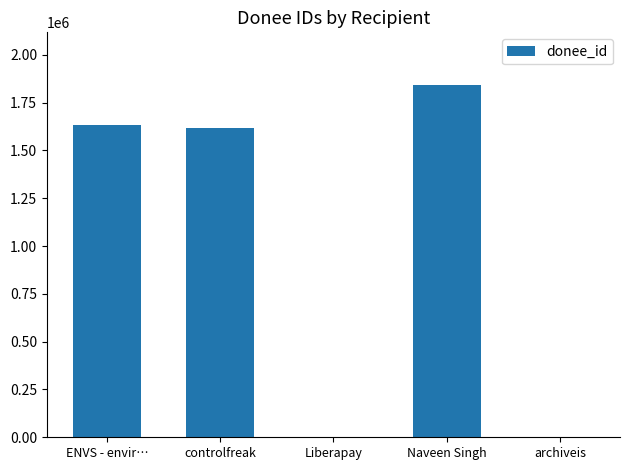

What value does the data have at Naveen Singh?

1841025